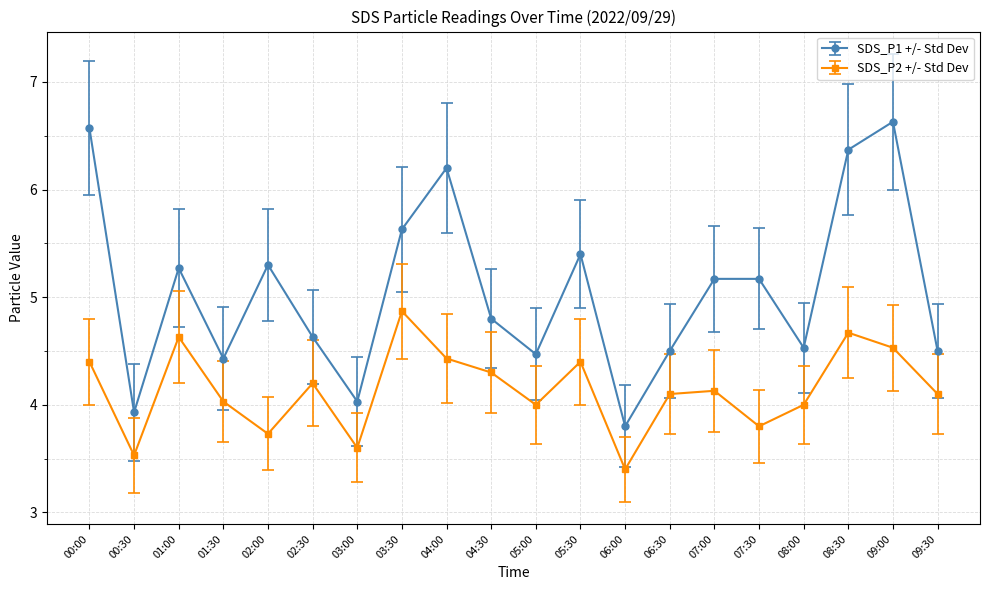

Which series has the largest range (max minus min)?

SDS_P1 +/- Std Dev